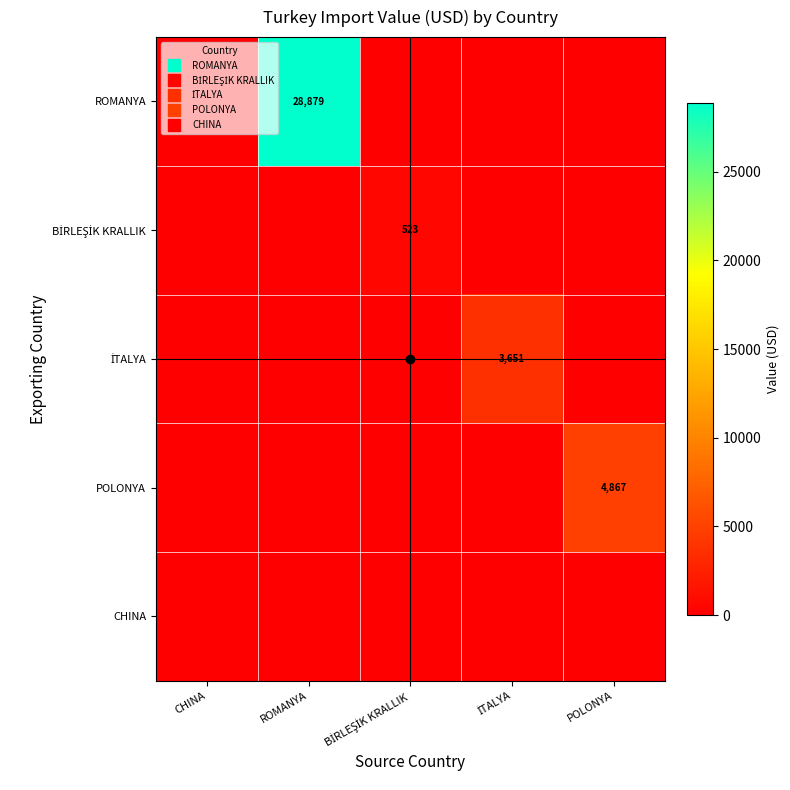

True or false: İTALYA has a value of 0.0 at POLONYA.

True